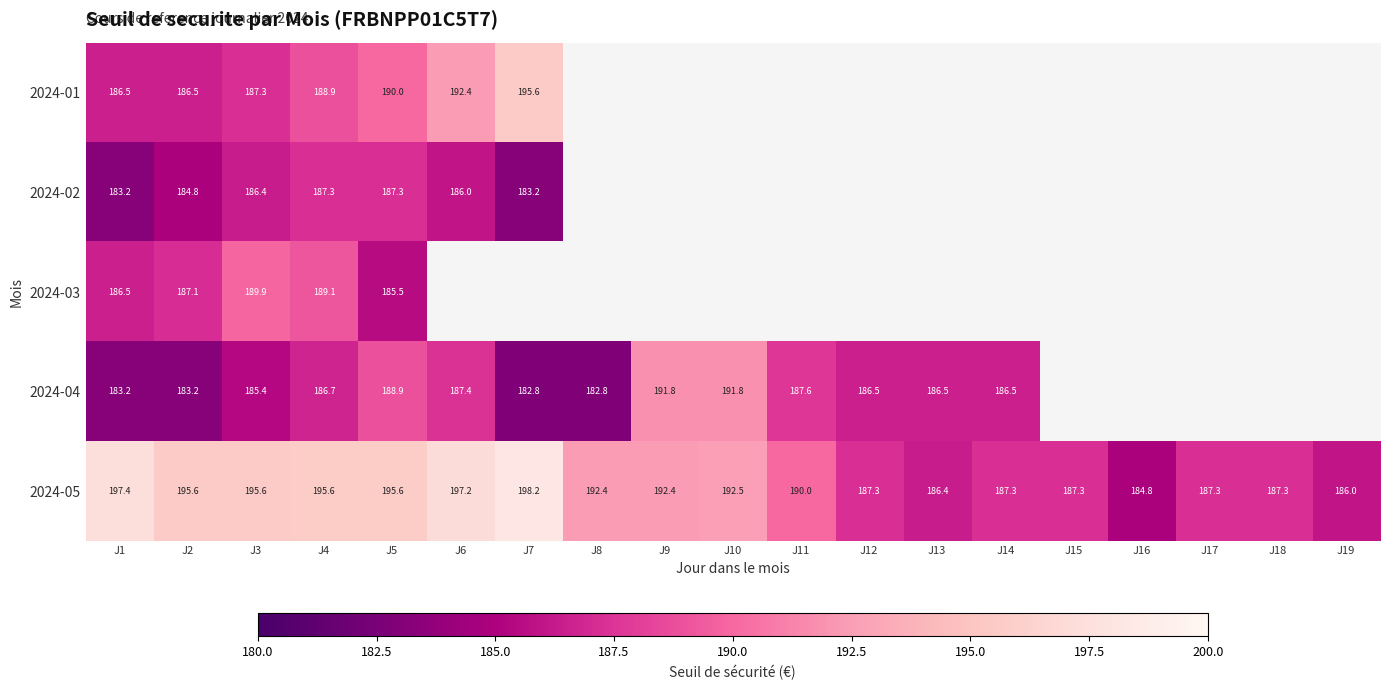

Which category has the highest value across all series?

J7